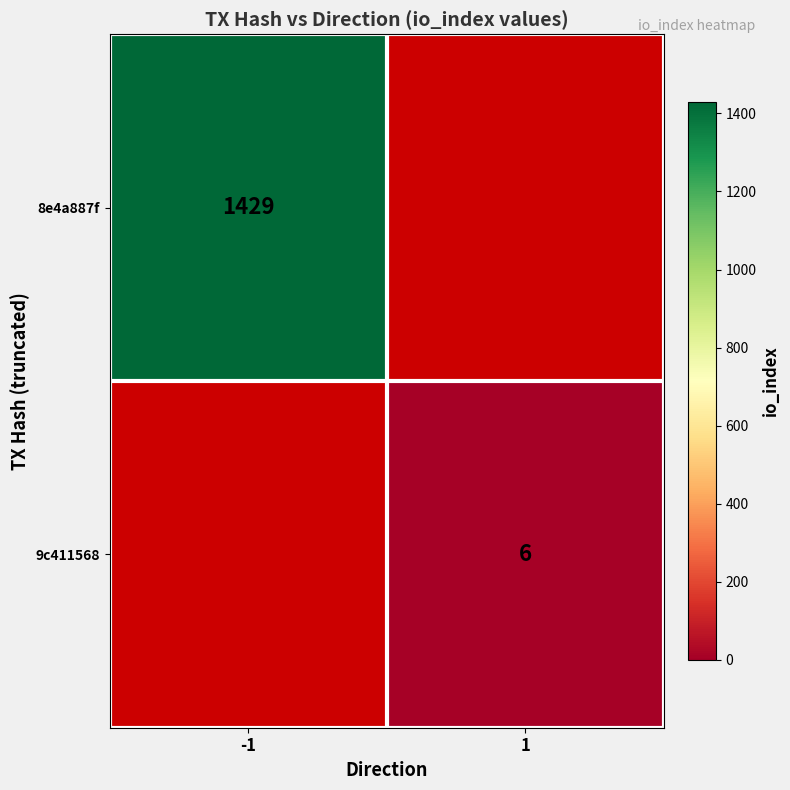

What is the maximum value shown in the chart?

1429.0